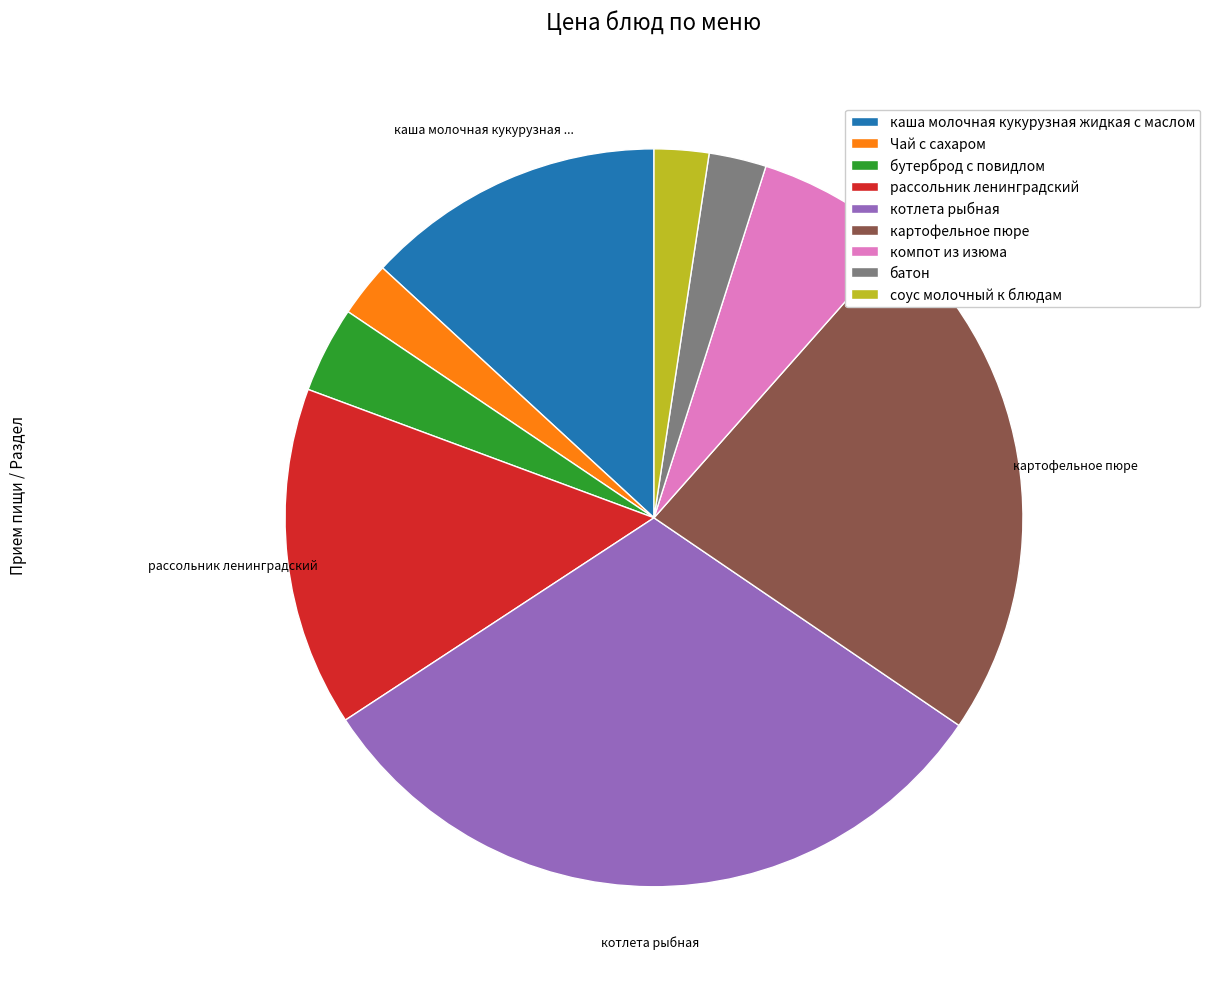

The Чай с сахаром slice represents 2% of the pie. True or false?

True